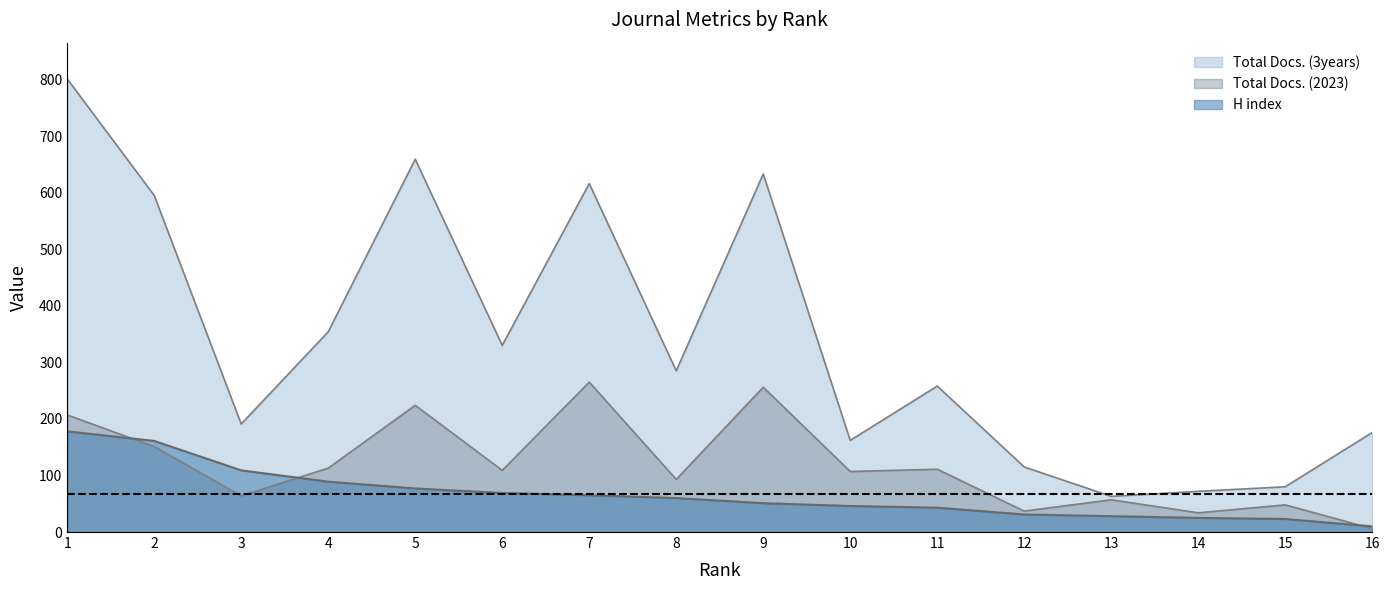

Which label corresponds to the smallest value in the chart?

16